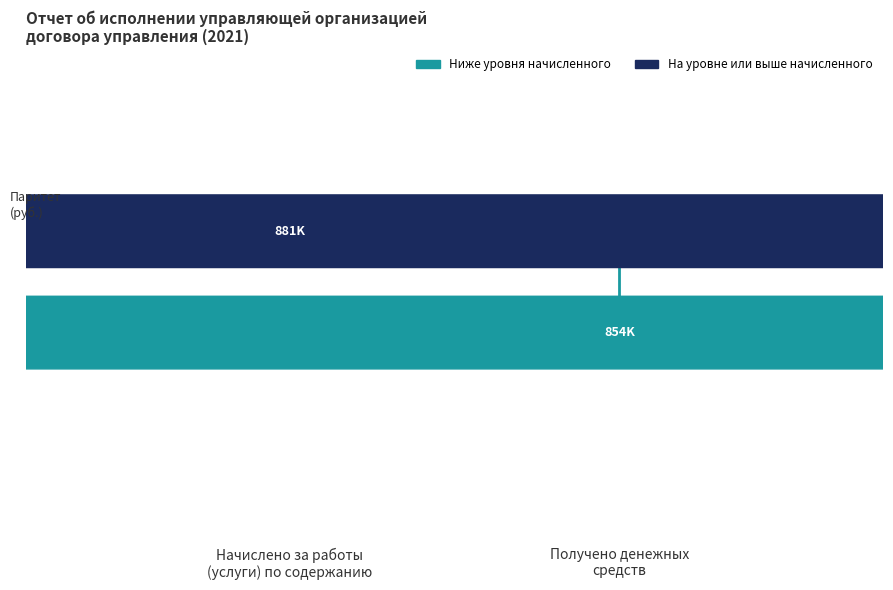

How many lines are shown in the chart?

1